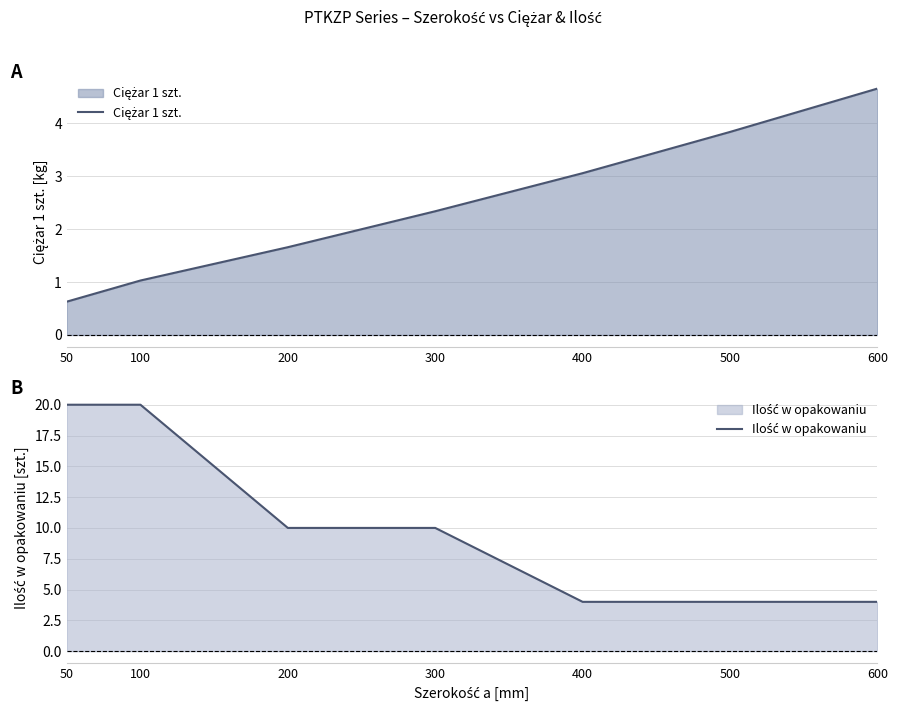

What is the average value of the Ilość w opakowaniu series?

10.3